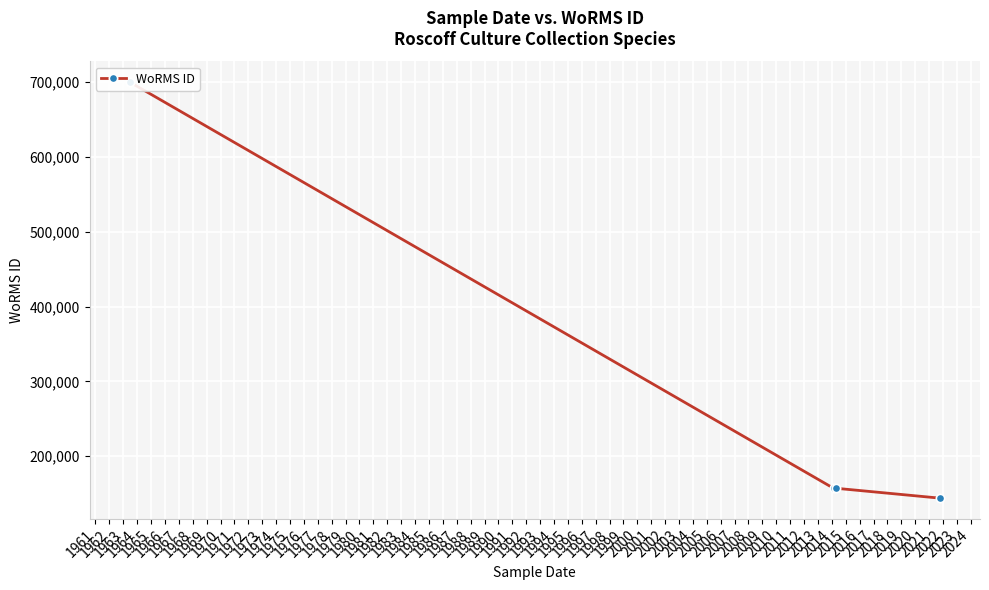

How many data points are above 157188?

1